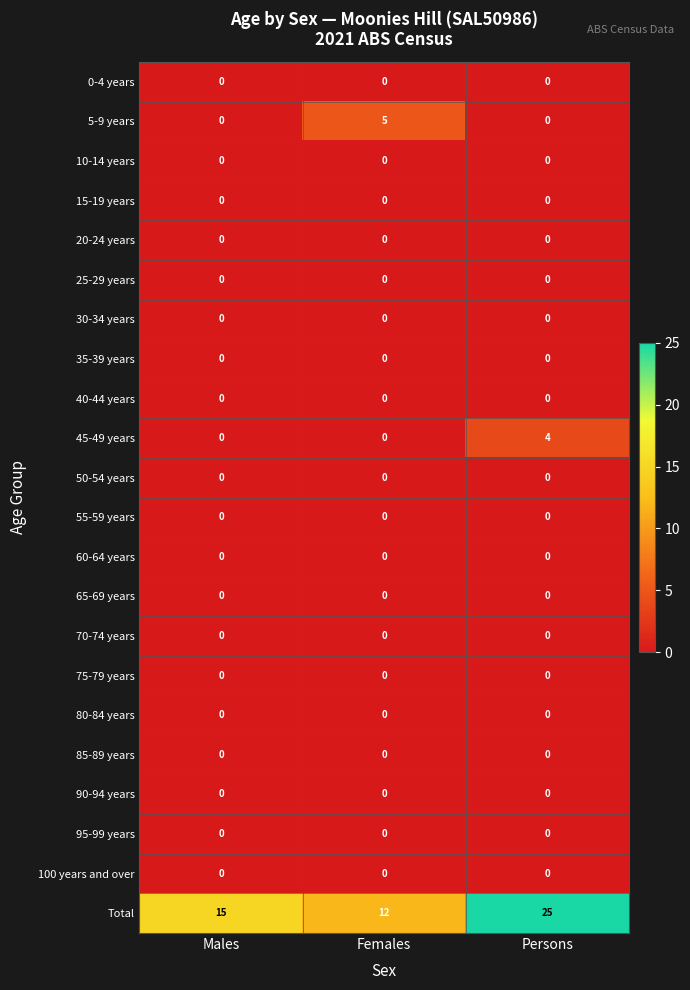

What is the total value across all series at Persons?

29